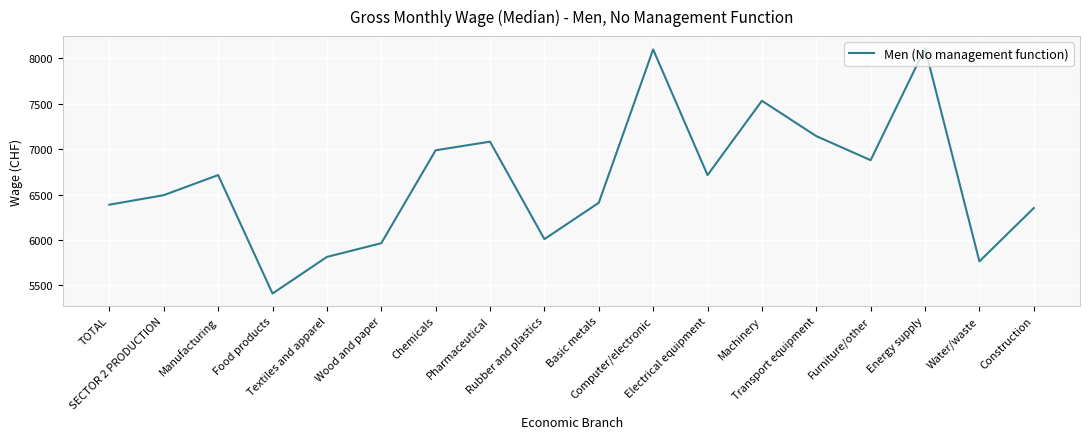

Reading right to left, what are all the values shown in this chart?

Construction=6352	Water/waste=5765	Energy supply=8110	Furniture/other=6879	Transport equipment=7144	Machinery=7533	Electrical equipment=6715	Computer/electronic=8098	Basic metals=6410	Rubber and plastics=6010	Pharmaceutical=7083	Chemicals=6988	Wood and paper=5965	Textiles and apparel=5814	Food products=5411	Manufacturing=6715	SECTOR 2 PRODUCTION=6494	TOTAL=6389